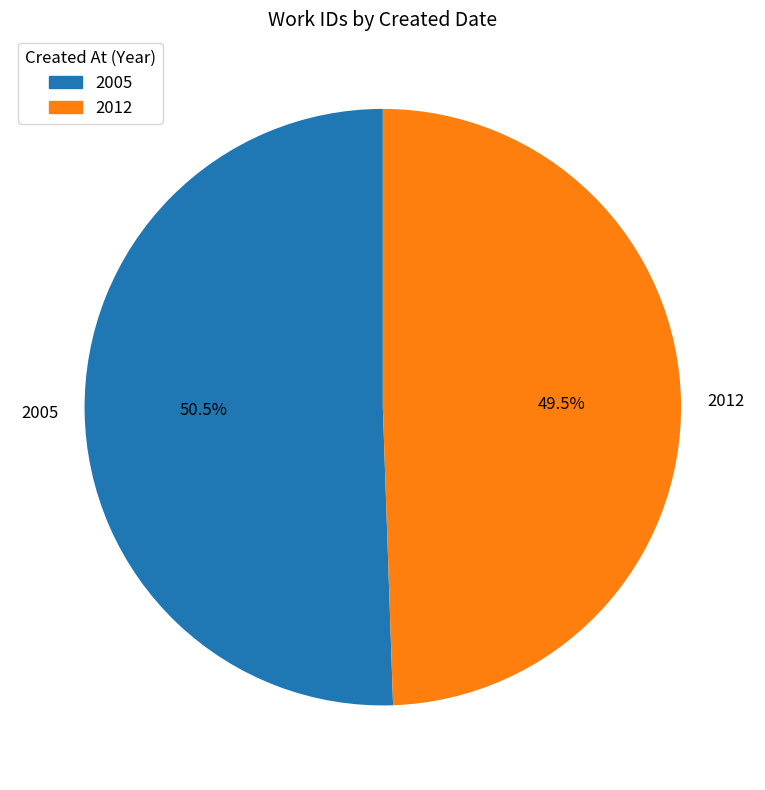

Which slice is the largest?

2005